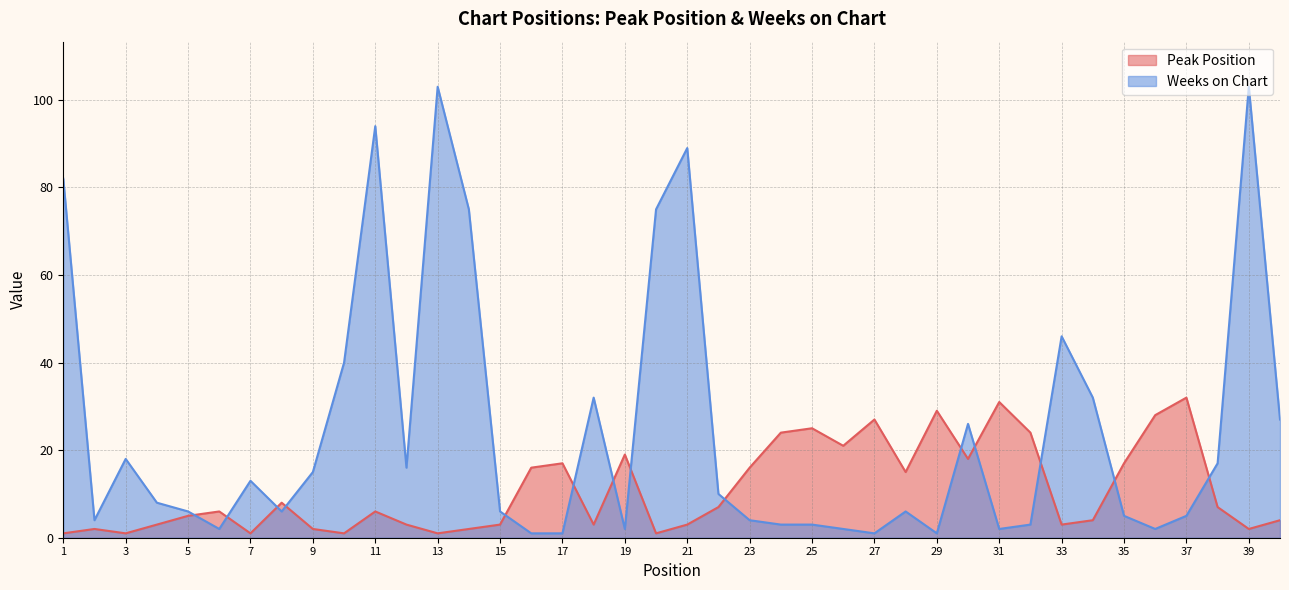

Which category has the highest value in the Weeks on Chart series?

13